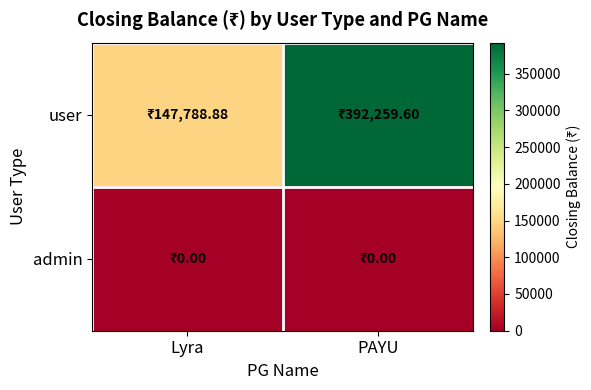

Between Lyra and PAYU, which series saw the biggest shift?

user